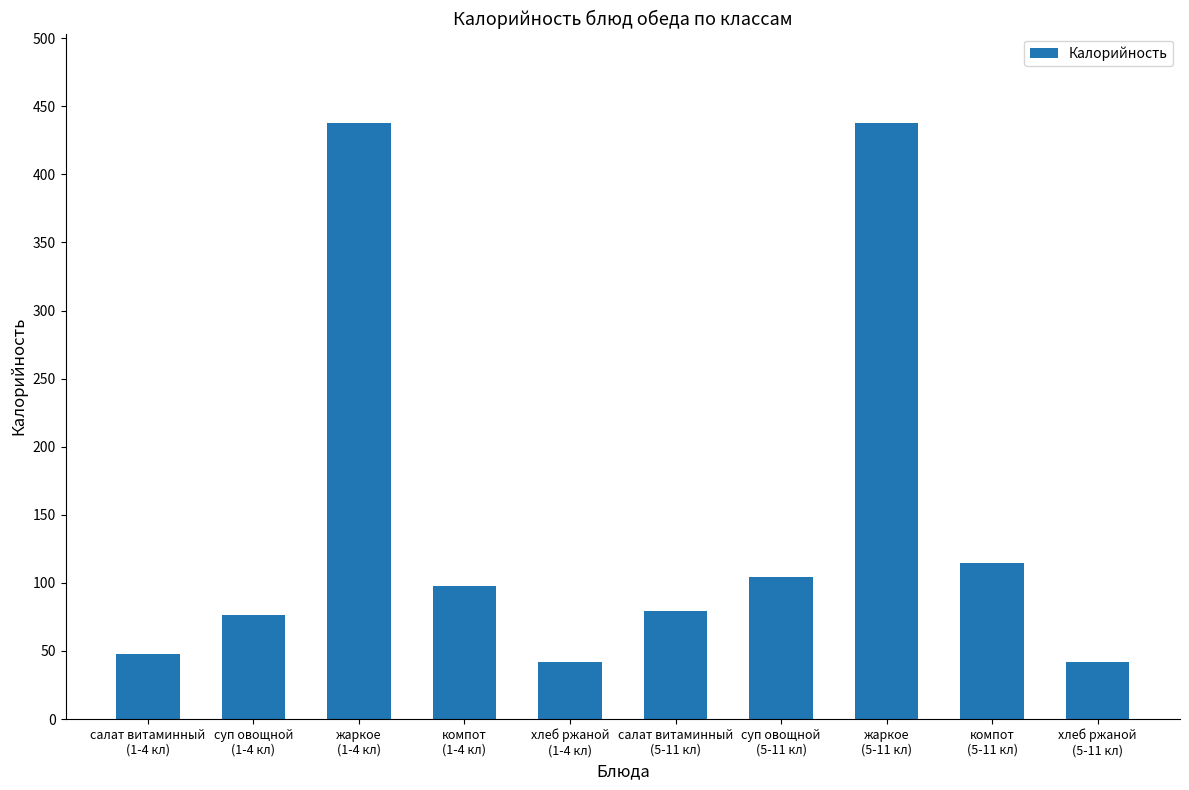

What is the minimum value shown in the chart?

42.0